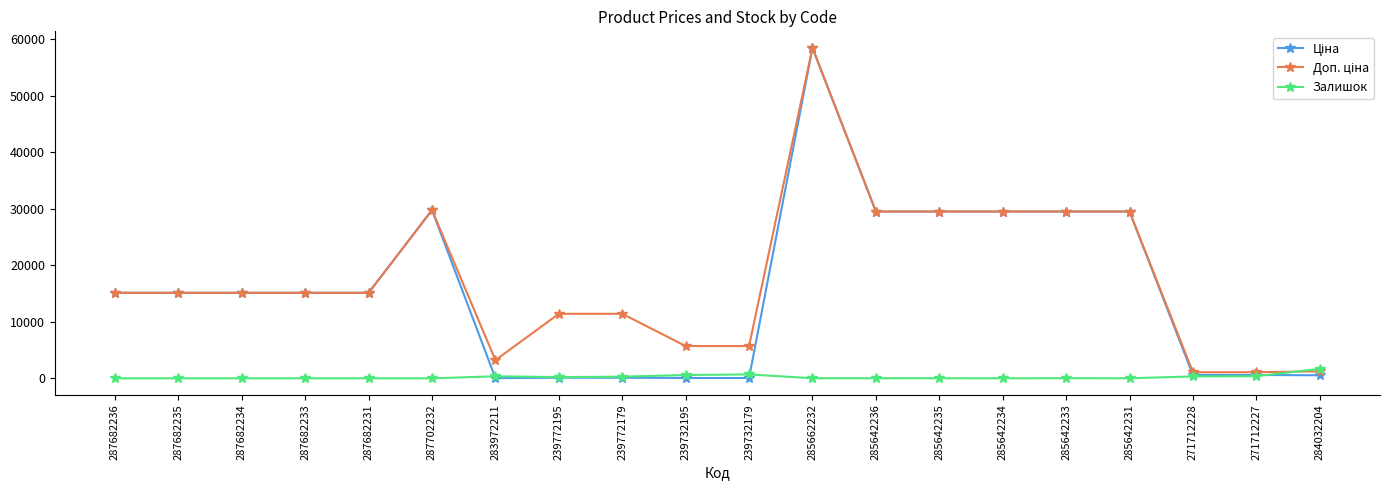

What is the highest value of the Залишок series?

1674.0